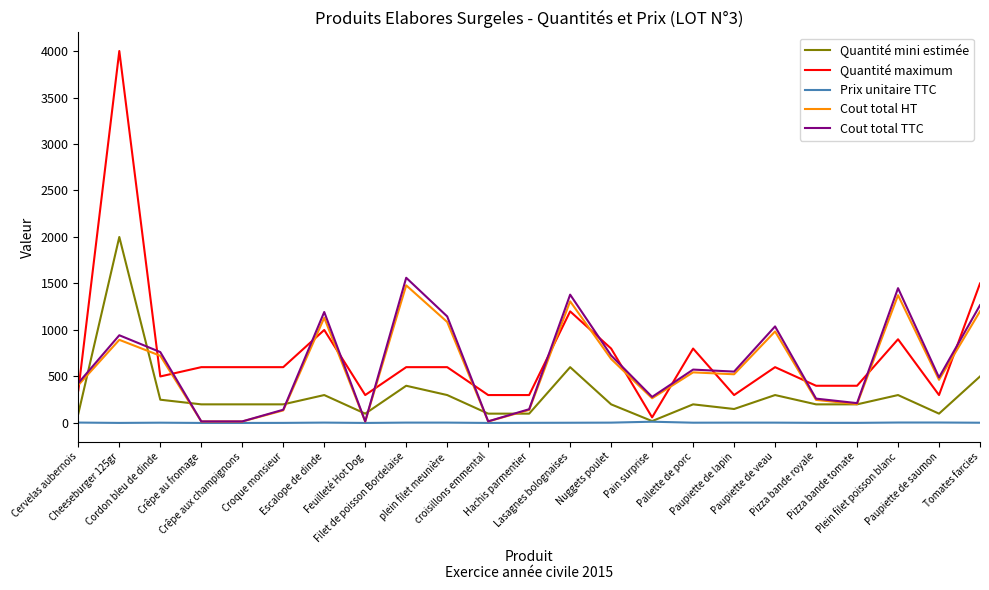

The value of Quantité mini estimée at Plein filet poisson blanc is 300.0. True or false?

True